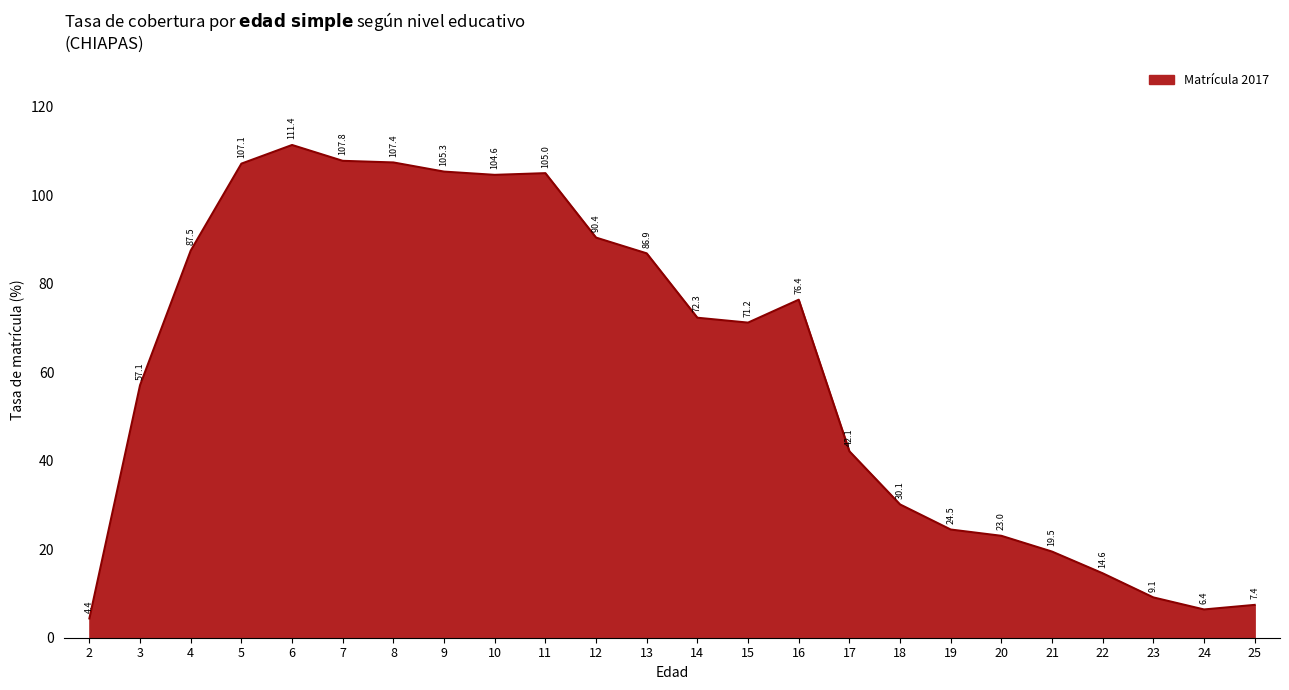

Reading left to right, transcribe all the data shown in this chart.

2=4.4	3=57.1	4=87.5	5=107.1	6=111.4	7=107.8	8=107.4	9=105.3	10=104.6	11=105.0	12=90.4	13=86.9	14=72.3	15=71.2	16=76.4	17=42.1	18=30.1	19=24.5	20=23.0	21=19.5	22=14.6	23=9.1	24=6.4	25=7.4